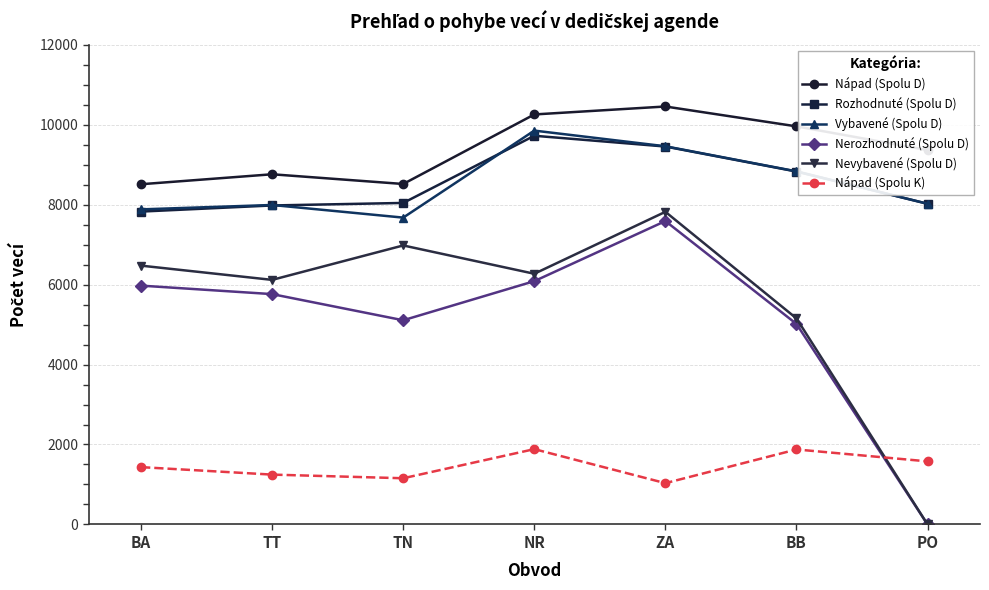

List the series in order of their peak value, highest first.

Nápad (Spolu D), Vybavené (Spolu D), Rozhodnuté (Spolu D), Nevybavené (Spolu D), Nerozhodnuté (Spolu D), Nápad (Spolu K)